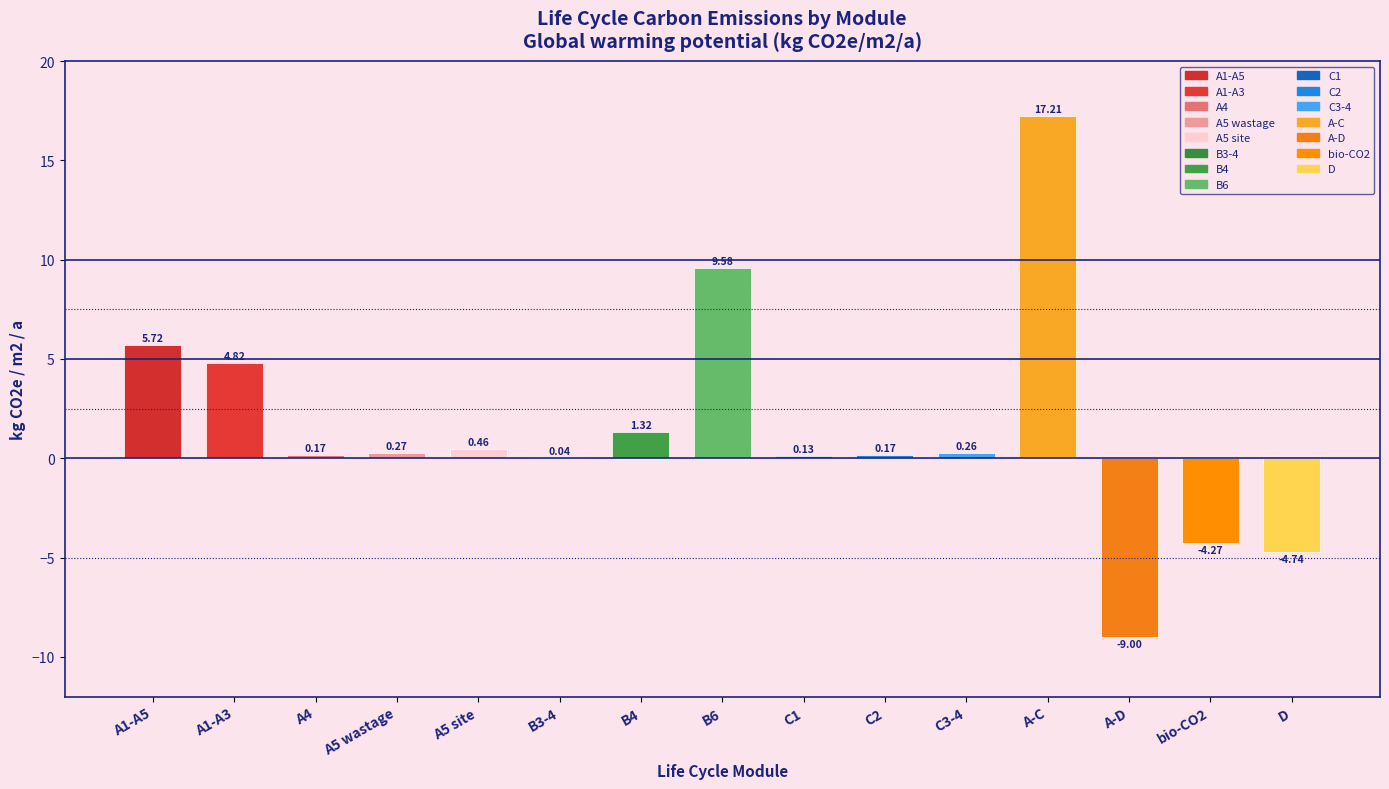

What is the change in value from A1-A3 to B3-4?

-4.8